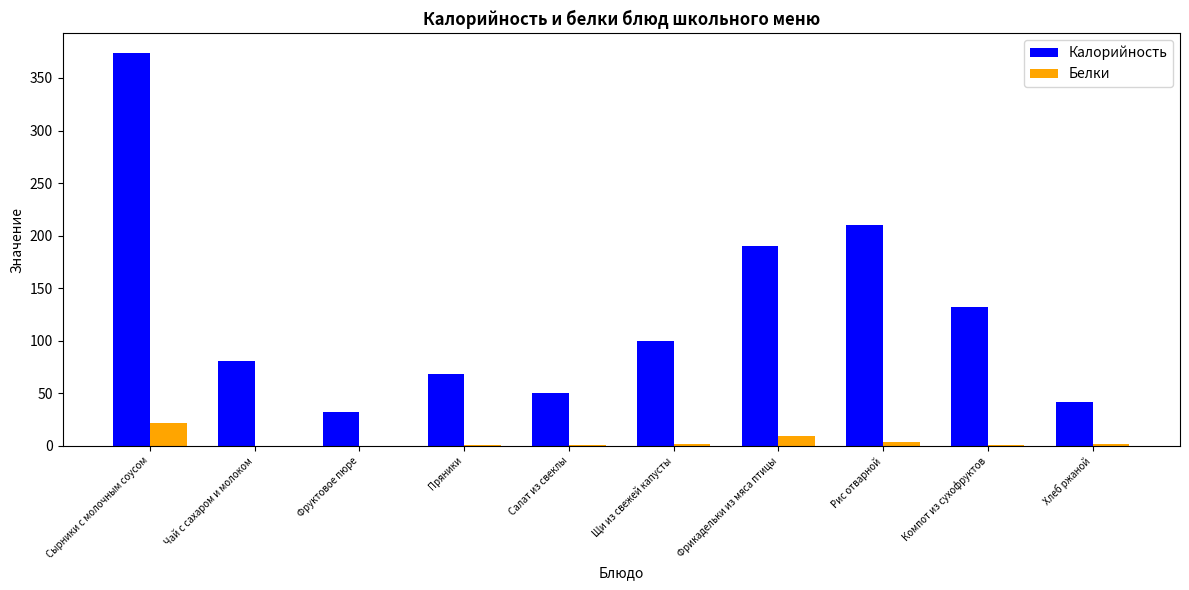

How many groups of bars are there?

10